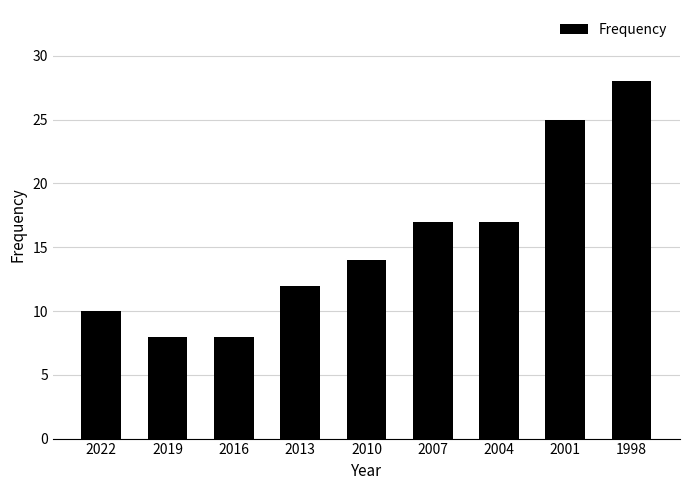

What is the minimum value shown in the chart?

8